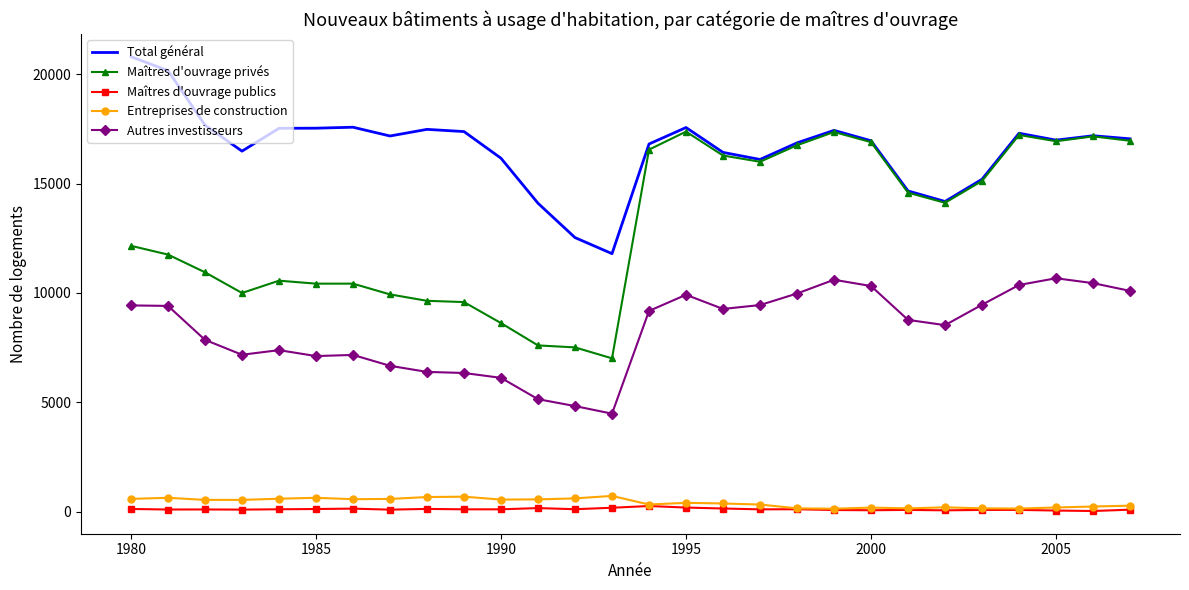

True or false: Autres investisseurs has more than 1 interior local peaks.

True